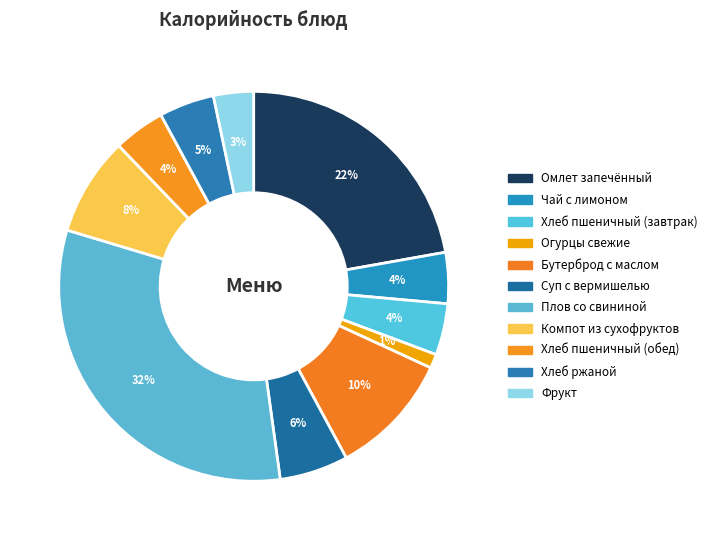

To the nearest percent, what is the difference between the largest and smallest slice percentages?

31%